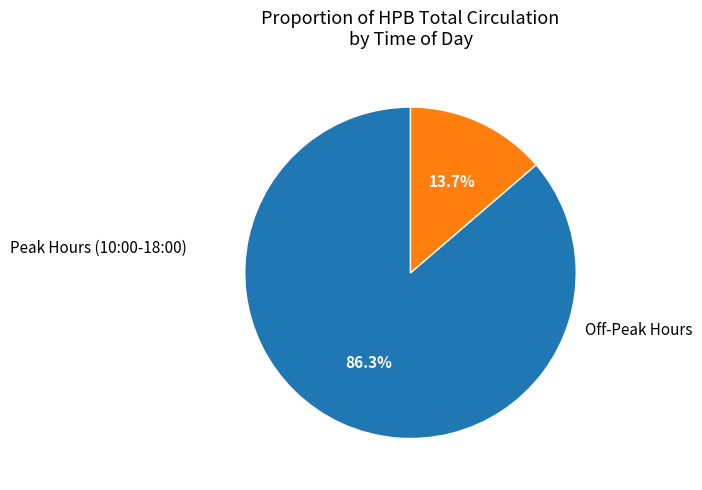

Does any single category account for the majority?

Yes